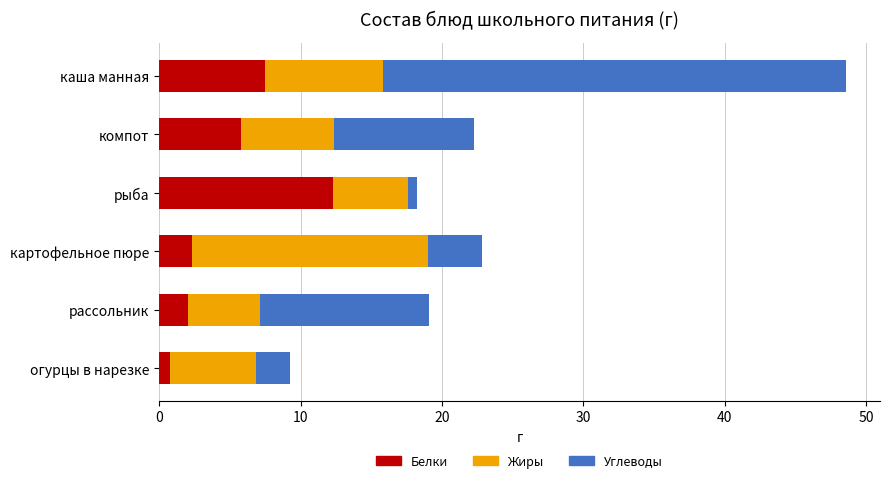

At which category is the sum across all series the highest?

каша манная